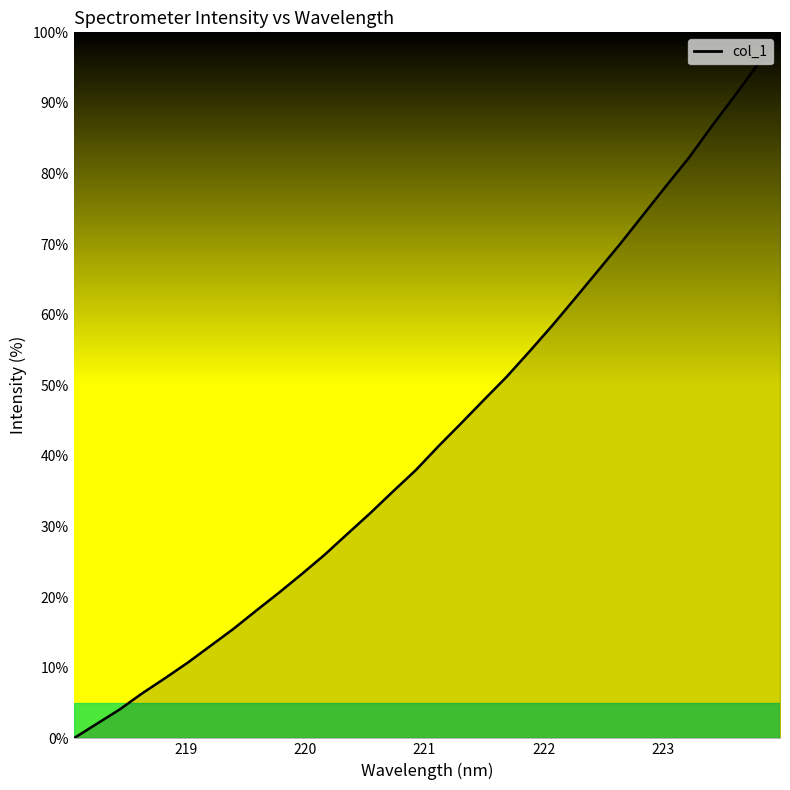

True or false: the data has more than 2 interior local peaks.

False